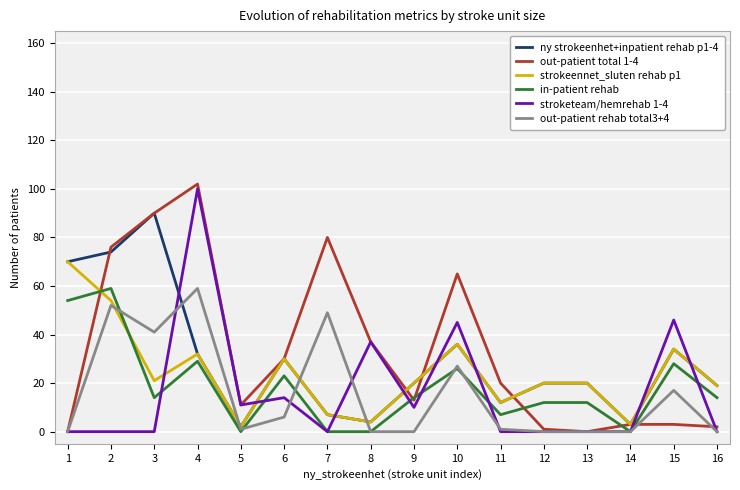

How many interior local peaks does the out-patient total 1-4 series have?

3